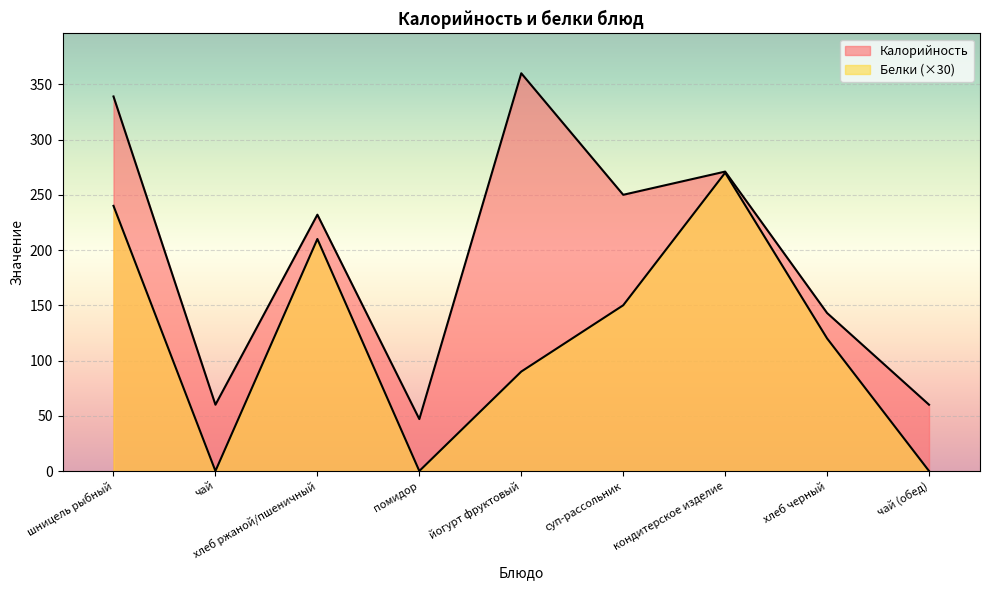

How many data points in Белки are less than 120?

4